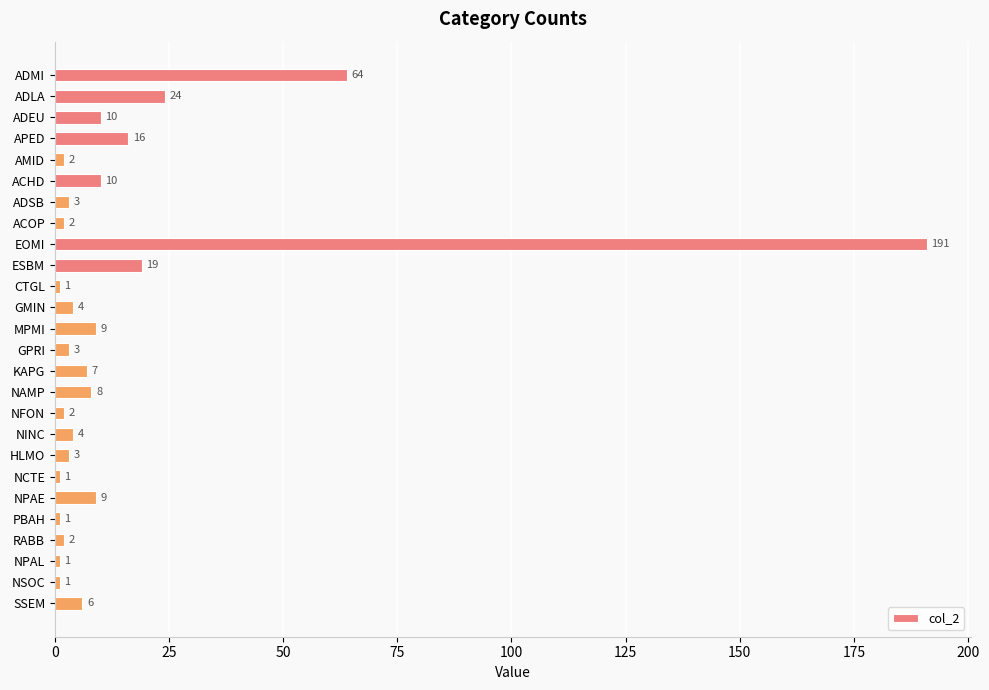

What is the difference between the maximum and second lowest values?

190